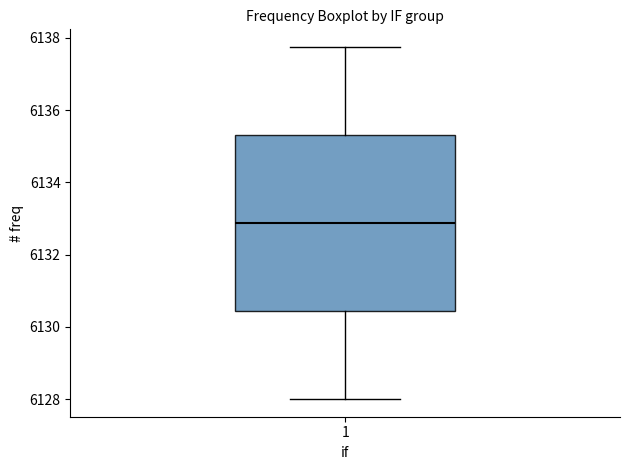

Where does the median line of the box at x = 1 sit on the y-axis? The values are not printed on the chart, so give them approximately, as read against the axis.

6132.8